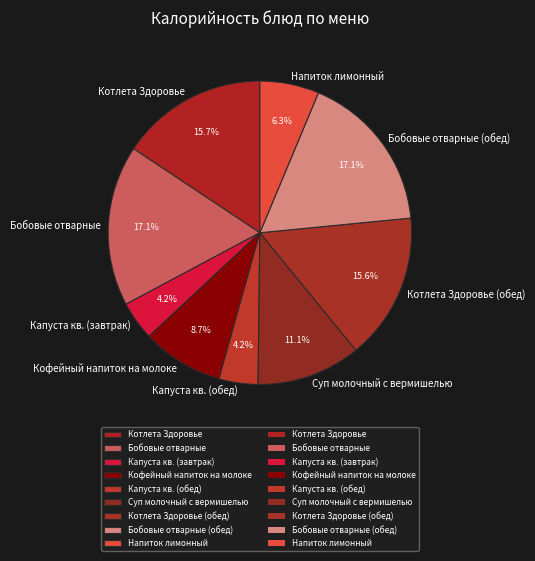

Do Суп молочный с вермишелью and Капуста кв. (обед) together represent more than half of the pie?

No